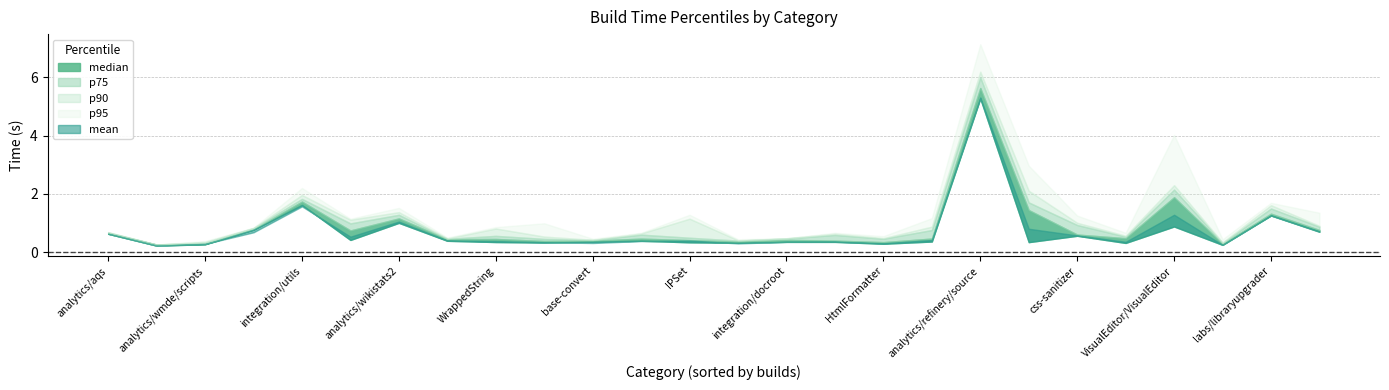

True or false: max and p95 intersect in this chart.

False